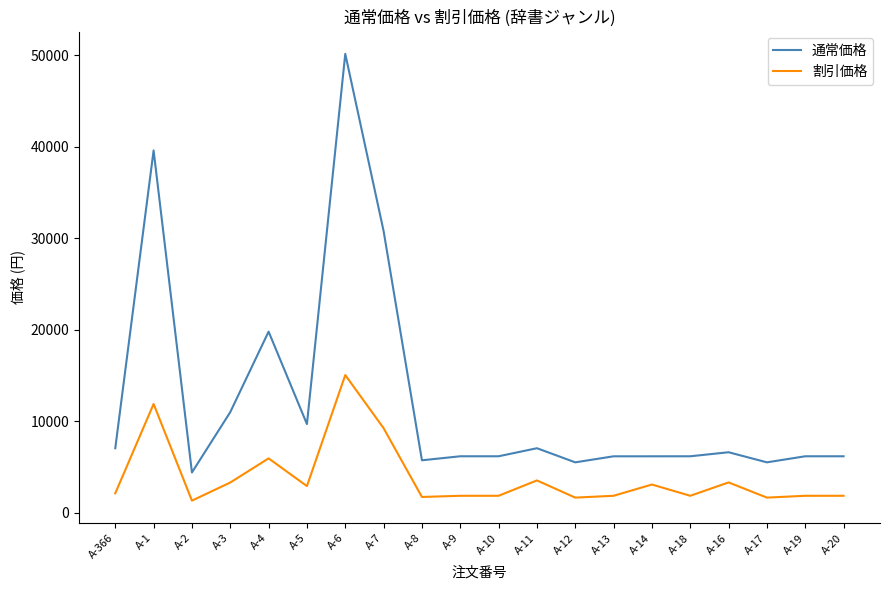

True or false: 通常価格 and 割引価格 cross at least once.

False